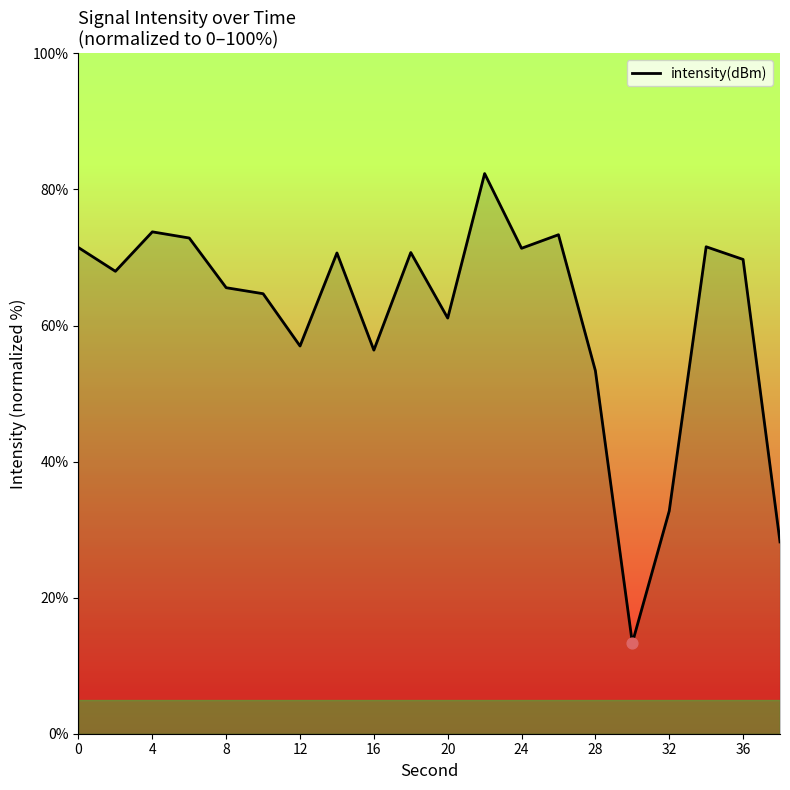

What is the smallest value displayed?

13.3